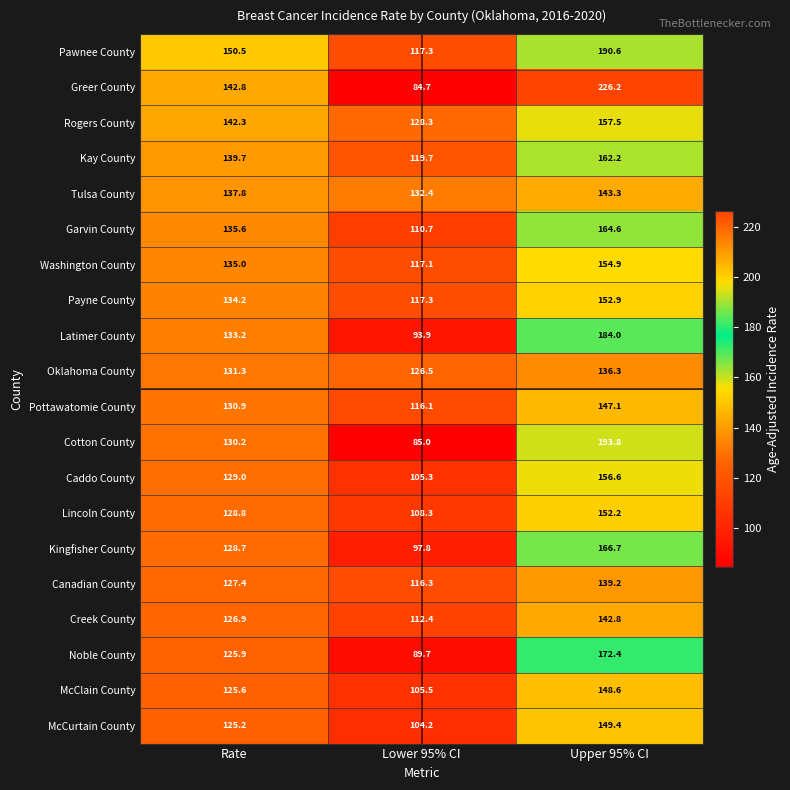

List the series in order of their peak value, highest first.

Greer County, Cotton County, Pawnee County, Latimer County, Noble County, Kingfisher County, Garvin County, Kay County, Rogers County, Caddo County, Washington County, Payne County, Lincoln County, McCurtain County, McClain County, Pottawatomie County, Tulsa County, Creek County, Canadian County, Oklahoma County